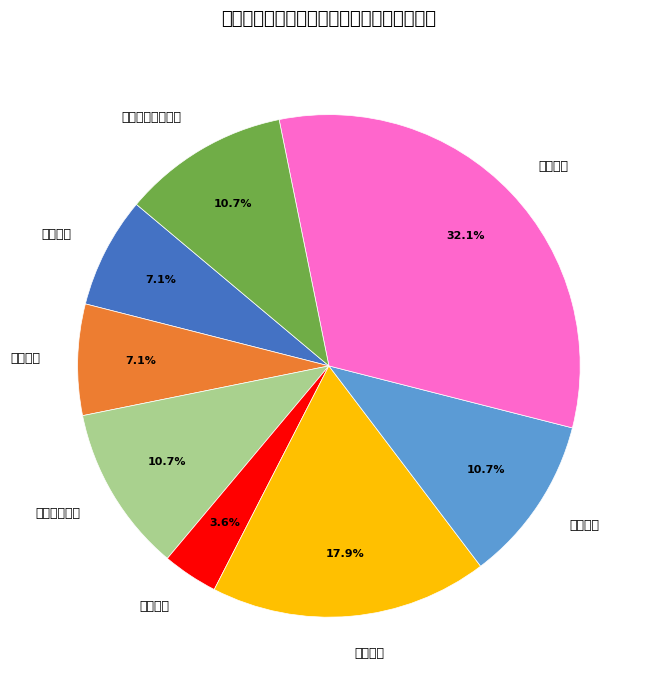

What percentage is NOT represented by 学生管理?

89.3%